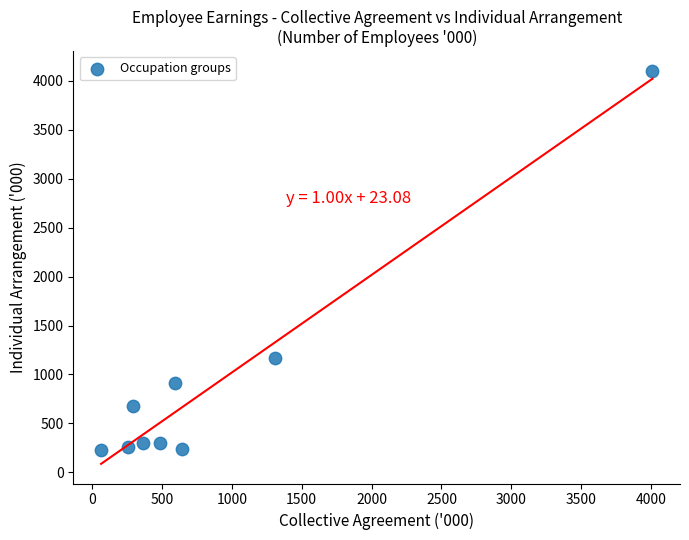

What is the range of Y values (max minus min)?

3867.2